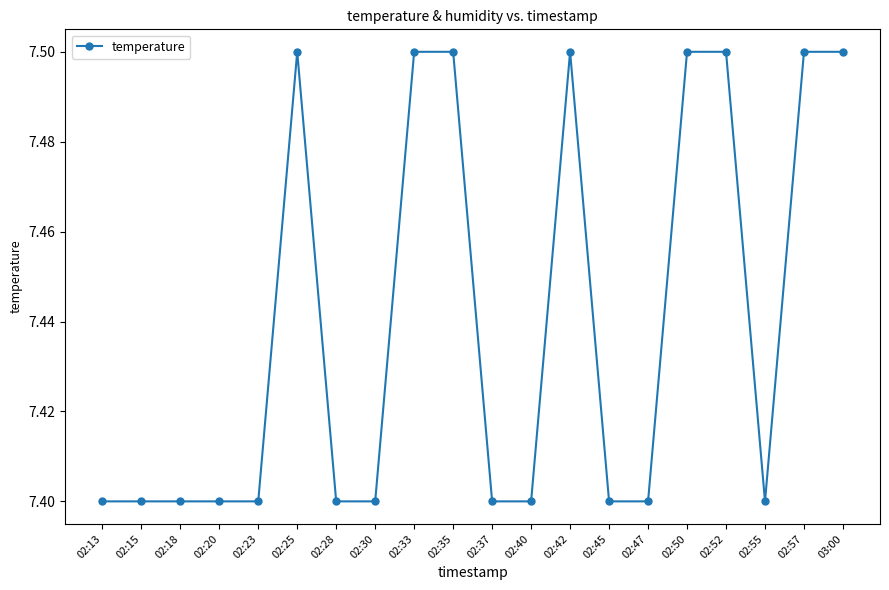

What is the smallest value displayed?

7.4